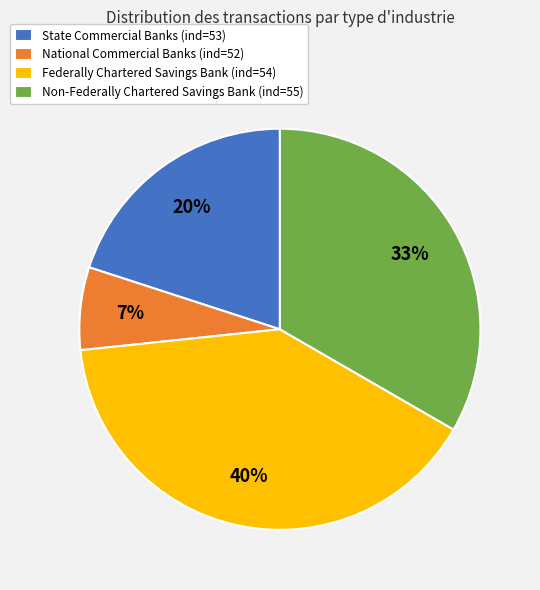

To the nearest percent, what is the difference between the largest and smallest slice percentages?

33%